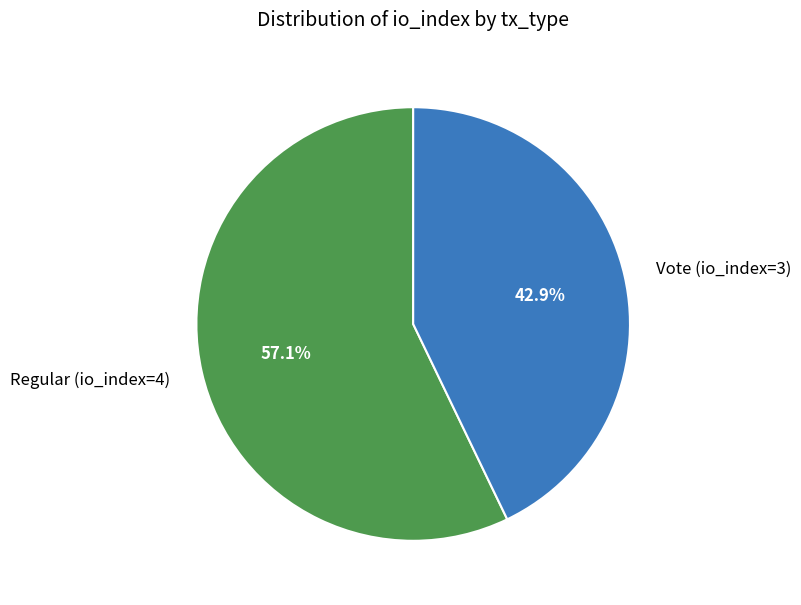

The Vote (io_index=3) slice represents 43% of the pie. True or false?

True